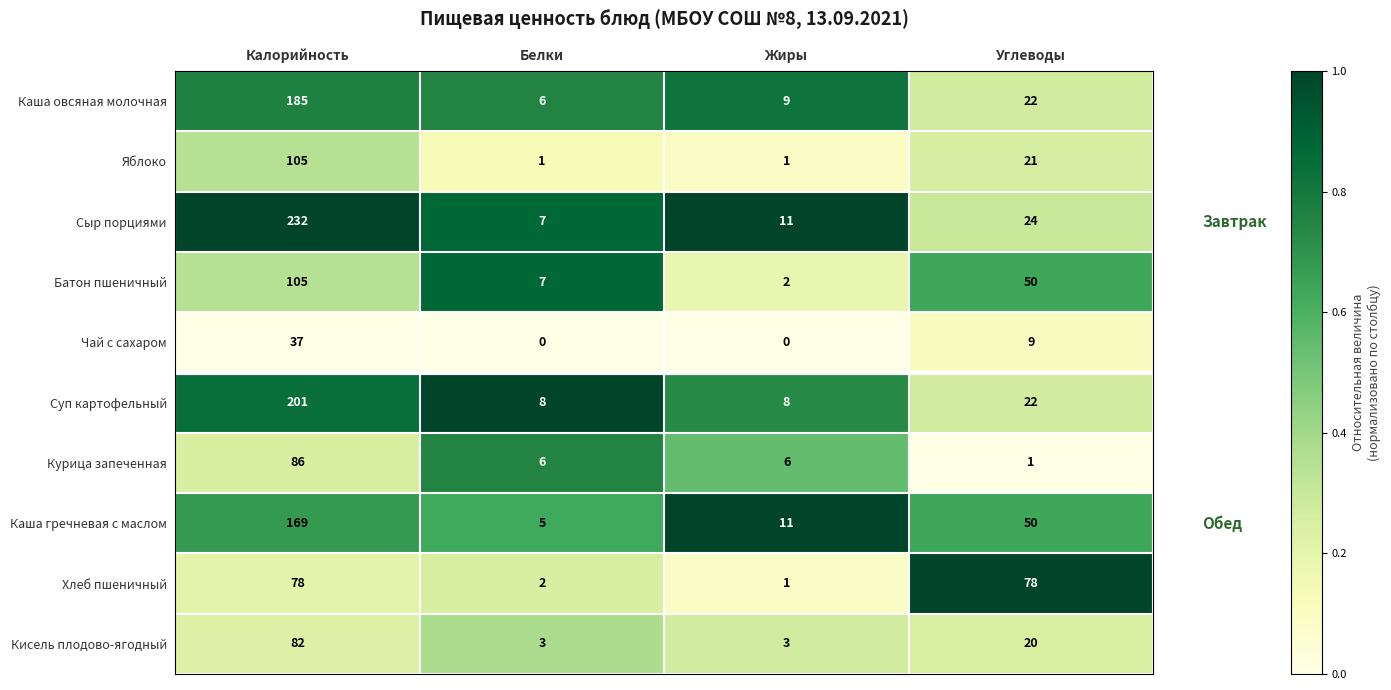

What is the highest value of the Каша овсяная молочная series?

185